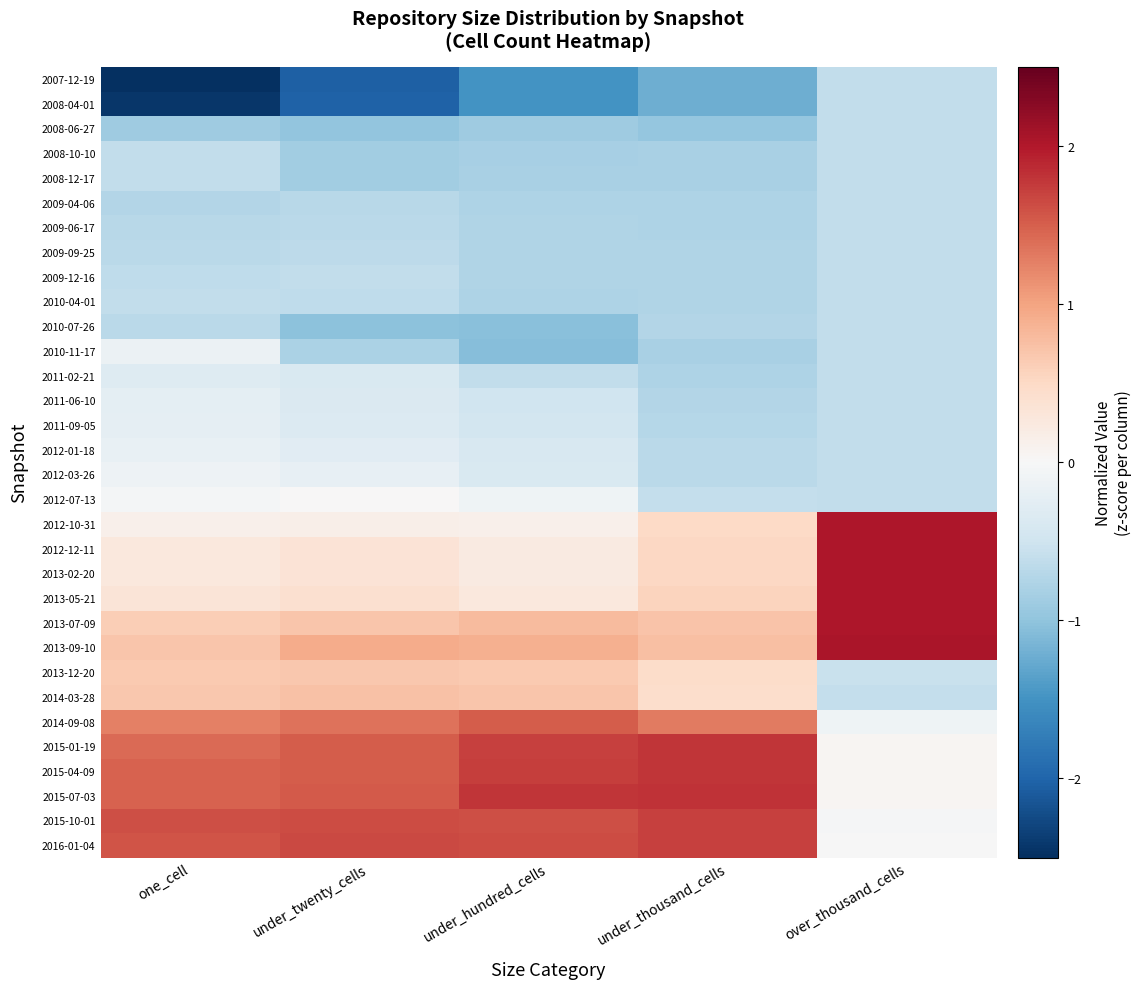

At which category is the sum across all series the highest?

one_cell